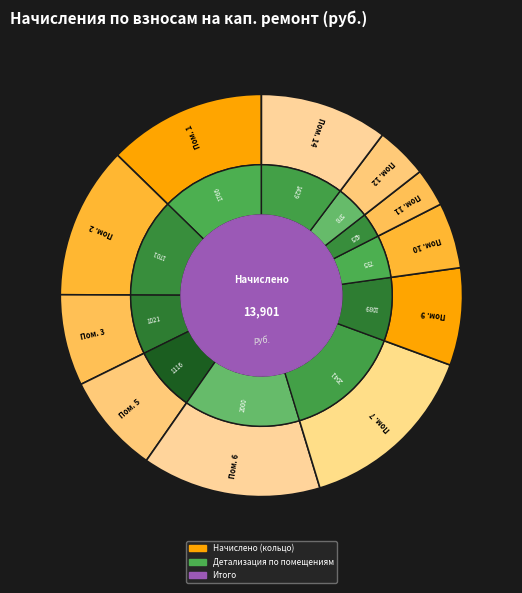

What is the smallest slice in the pie chart?

11